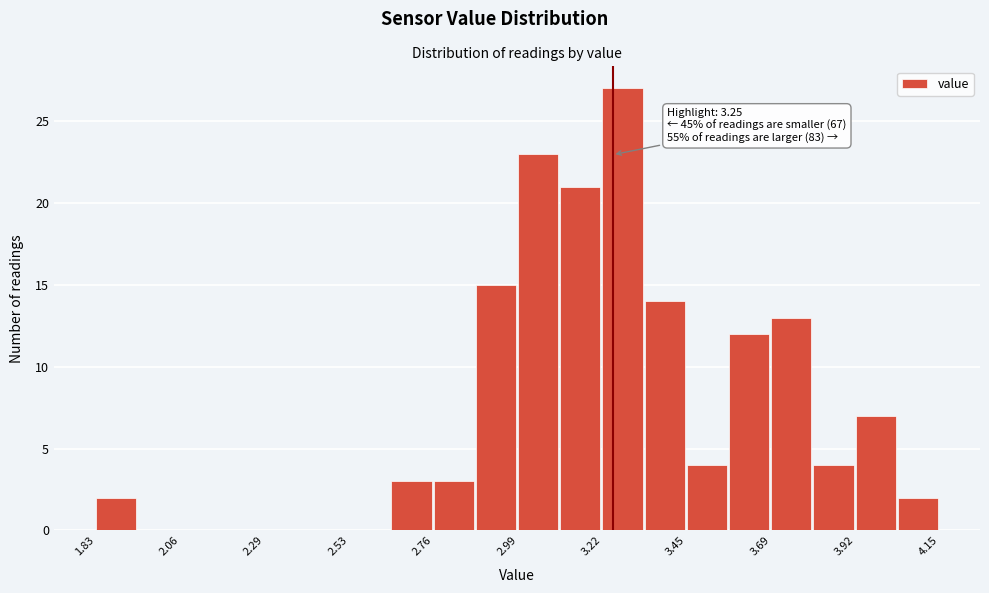

Read against the x-axis, roughly where is the centre of the tallest bar?

3.30